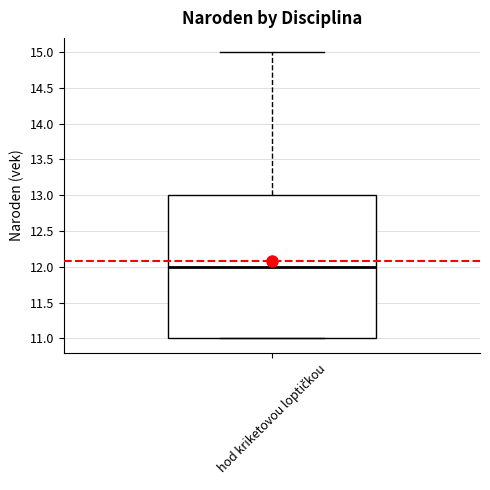

Where does the upper whisker of the box for hod kriketovou loptičkou end on the y-axis? The values are not printed on the chart, so give them approximately, as read against the axis.

15